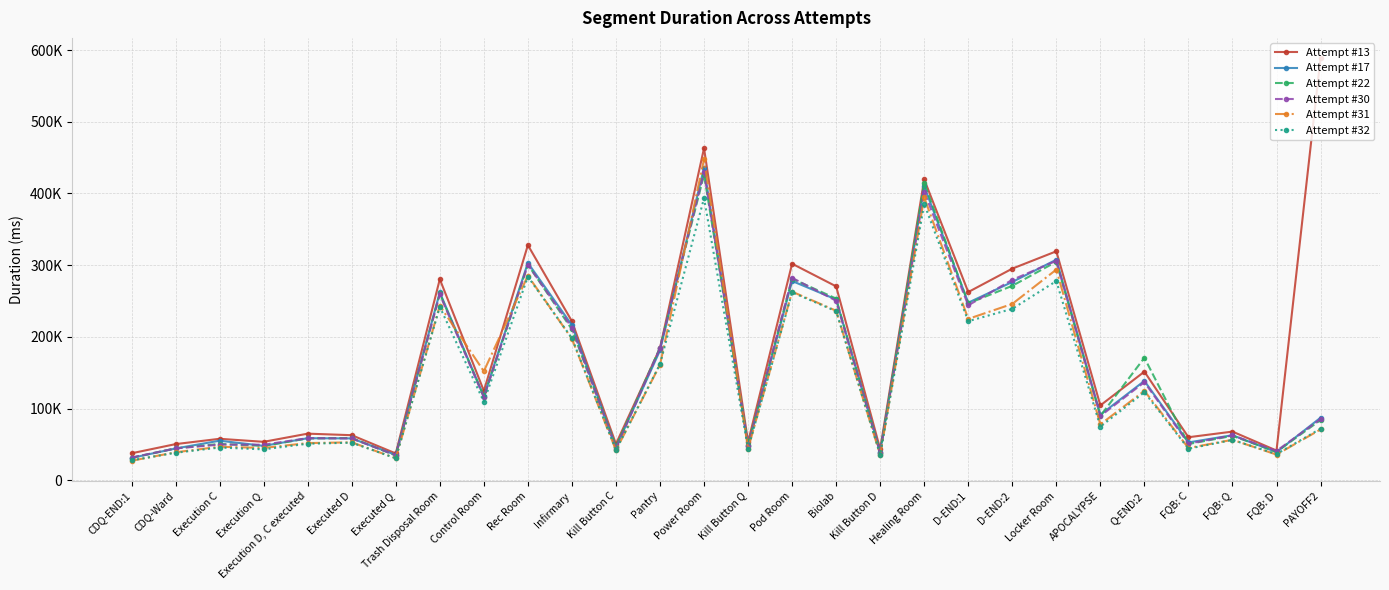

Which series has the largest total across all categories?

Attempt #13